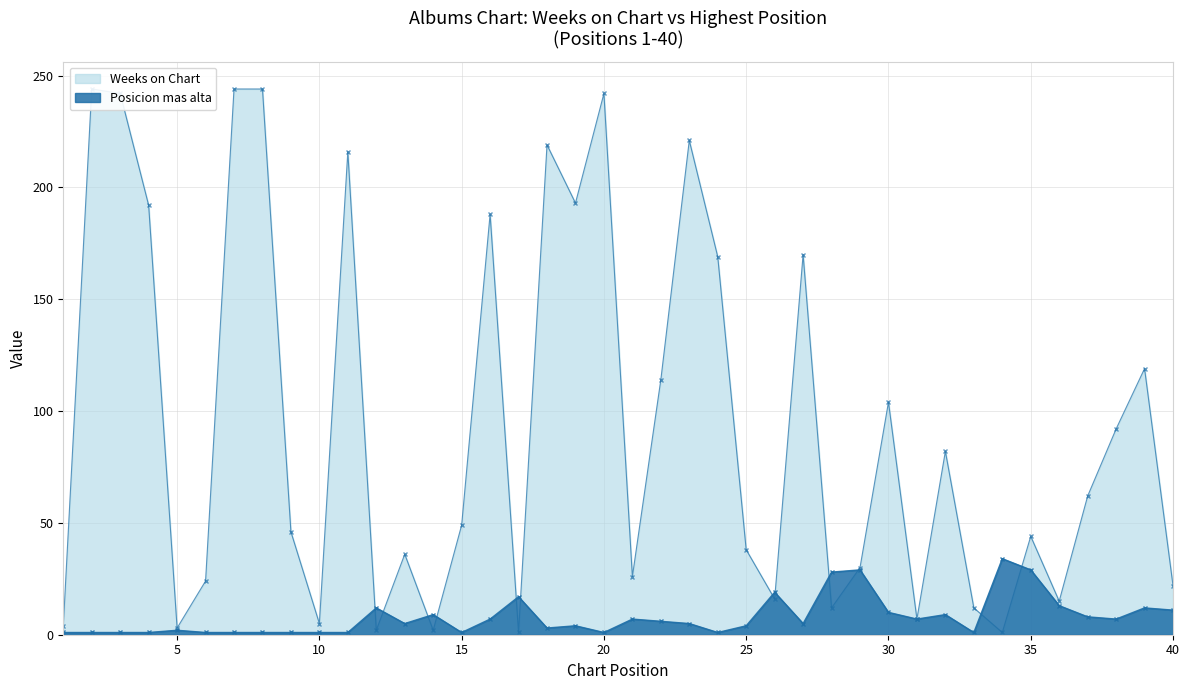

What is the sum of the Posicion mas alta values at 1 and 10?

2